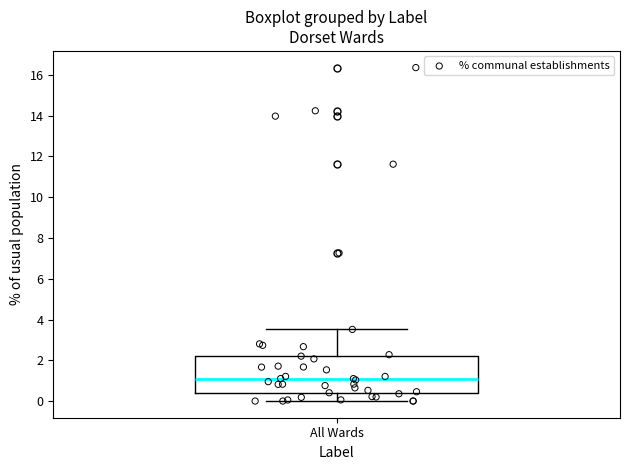

Read this box plot against the y-axis: the position of the median line, the range covered by the box, and the ends of both whiskers. The values are not printed on the chart, so give them approximately, as read against the axis.

median 1.0, box 0.4 to 2.2, whiskers 0.0 to 3.6